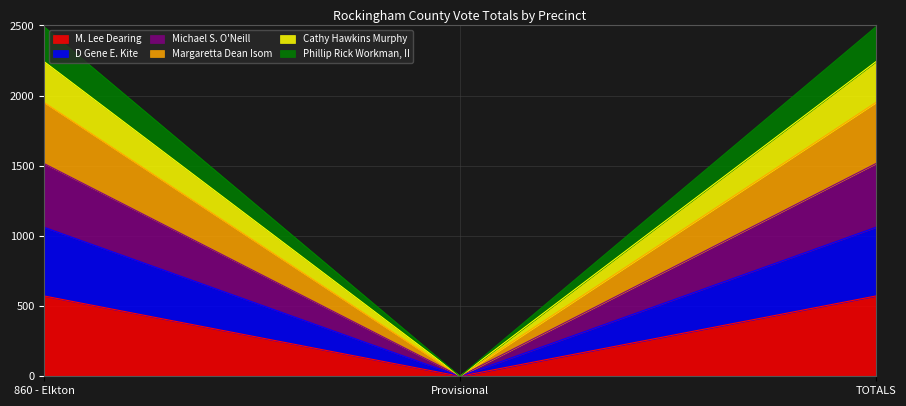

What is the total value across all series at TOTALS?

2489